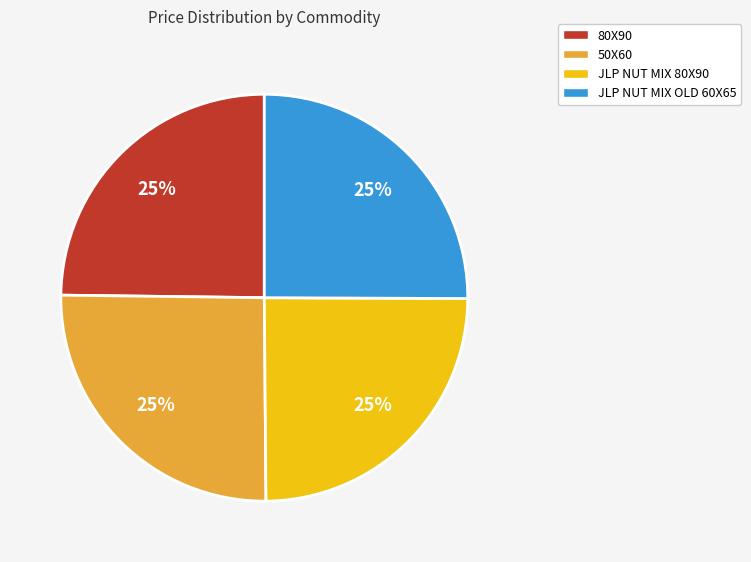

How many slices are in this pie chart?

4